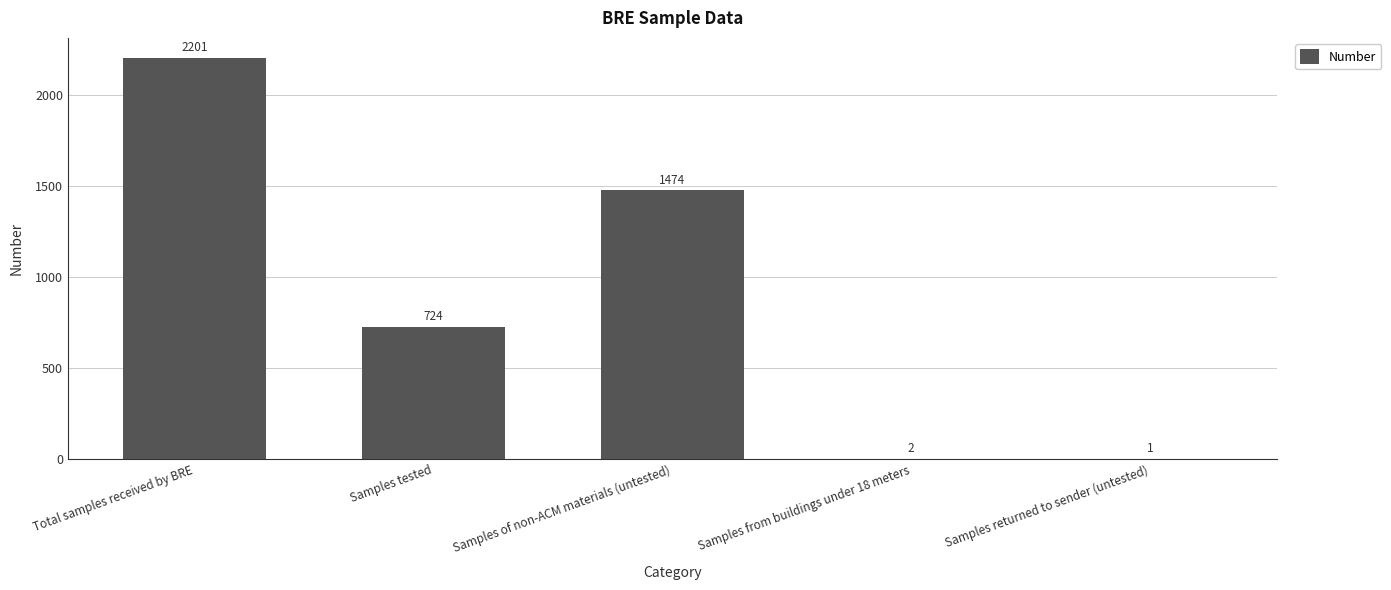

Reading left to right, list all the values displayed in this chart.

2201	724	1474	2	1